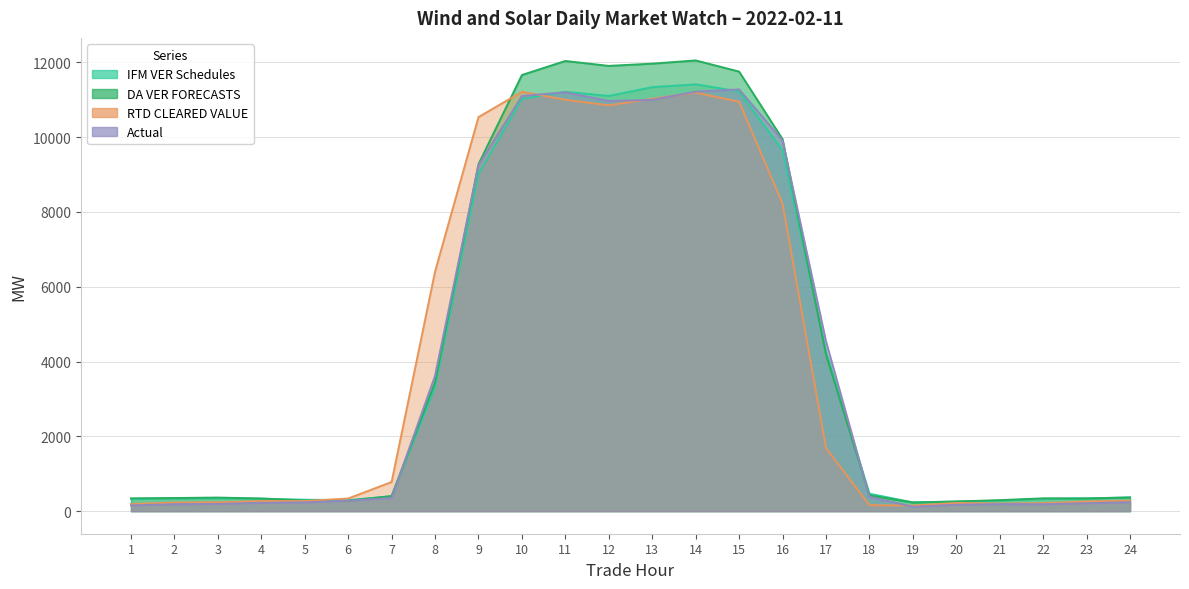

What is the sum of all Actual values?

97181.0